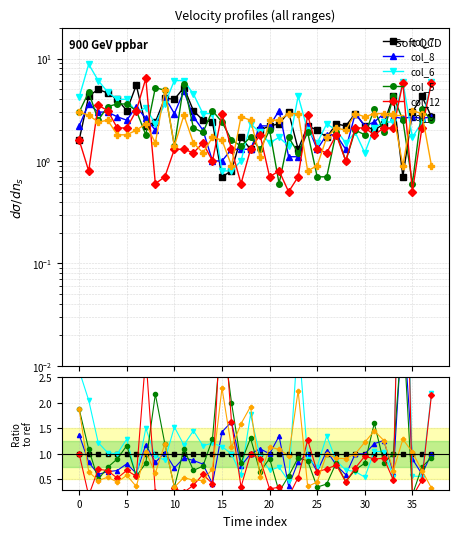

The col_5 series shows 0.8 at 22. True or false?

False